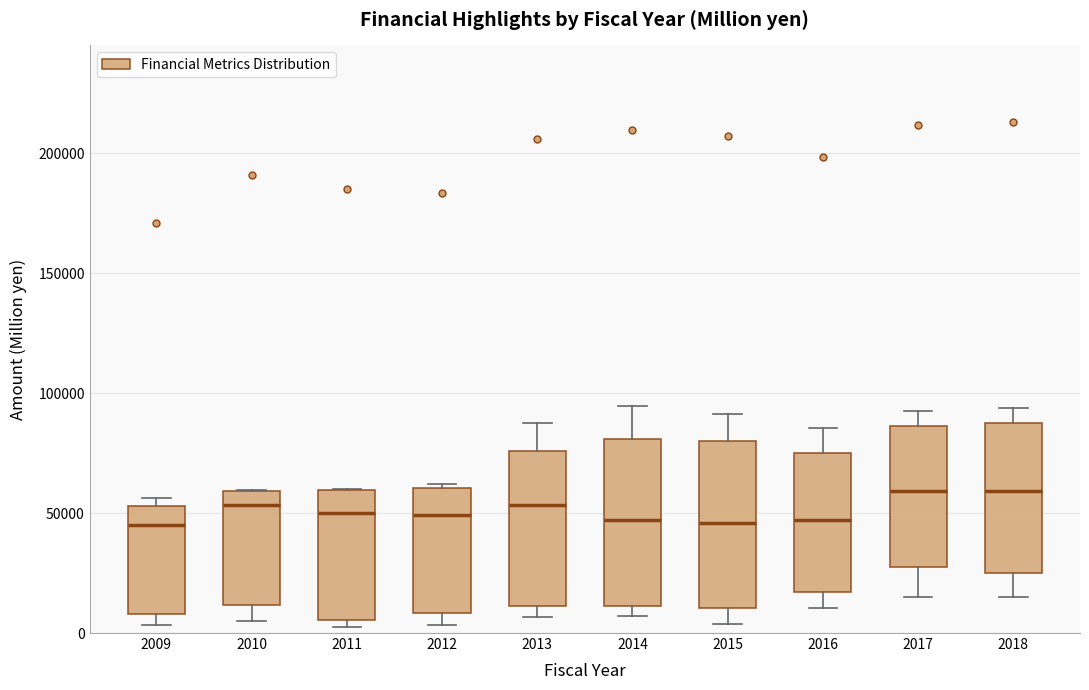

Where does the lower whisker of the box at x = 2016 end on the y-axis? The values are not printed on the chart, so give them approximately, as read against the axis.

10000